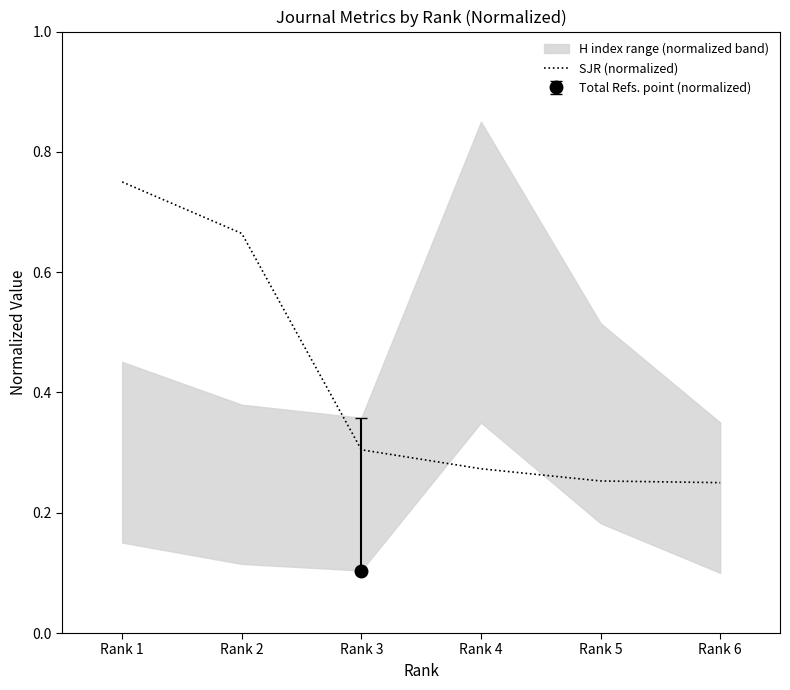

What is the greatest value displayed?

0.8